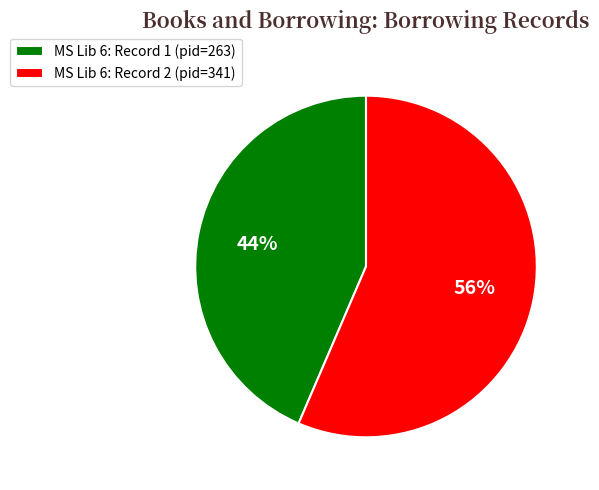

Does MS Lib 6: Record 1 (pid=263) account for over 50% of the chart?

No